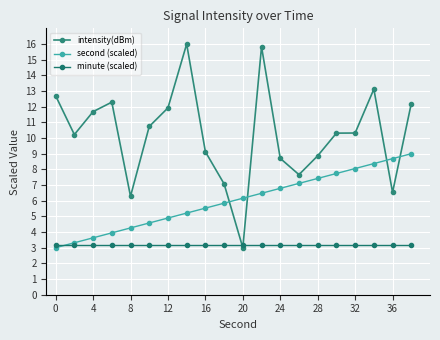

What are all the series names shown in the legend?

intensity(dBm), second (scaled), minute (scaled)